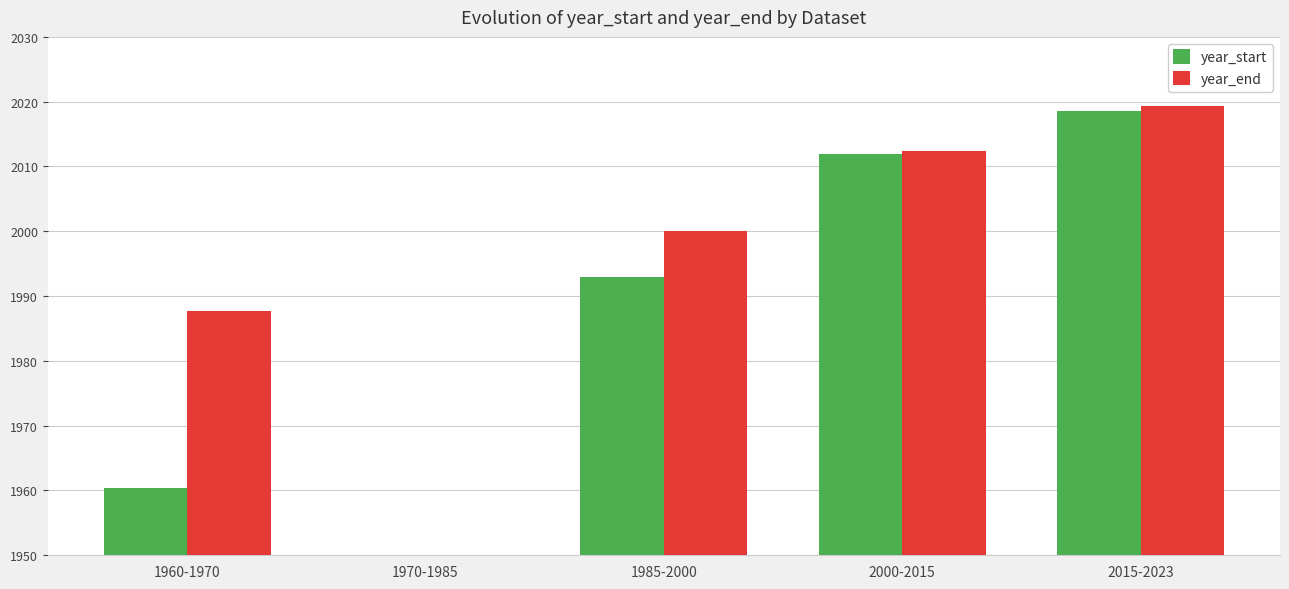

Reading left to right, transcribe all the data shown in this chart.

year_start: 1960.3	0.0	1993.0	2012.0	2018.6
year_end: 1987.7	0.0	2000.0	2012.3	2019.4